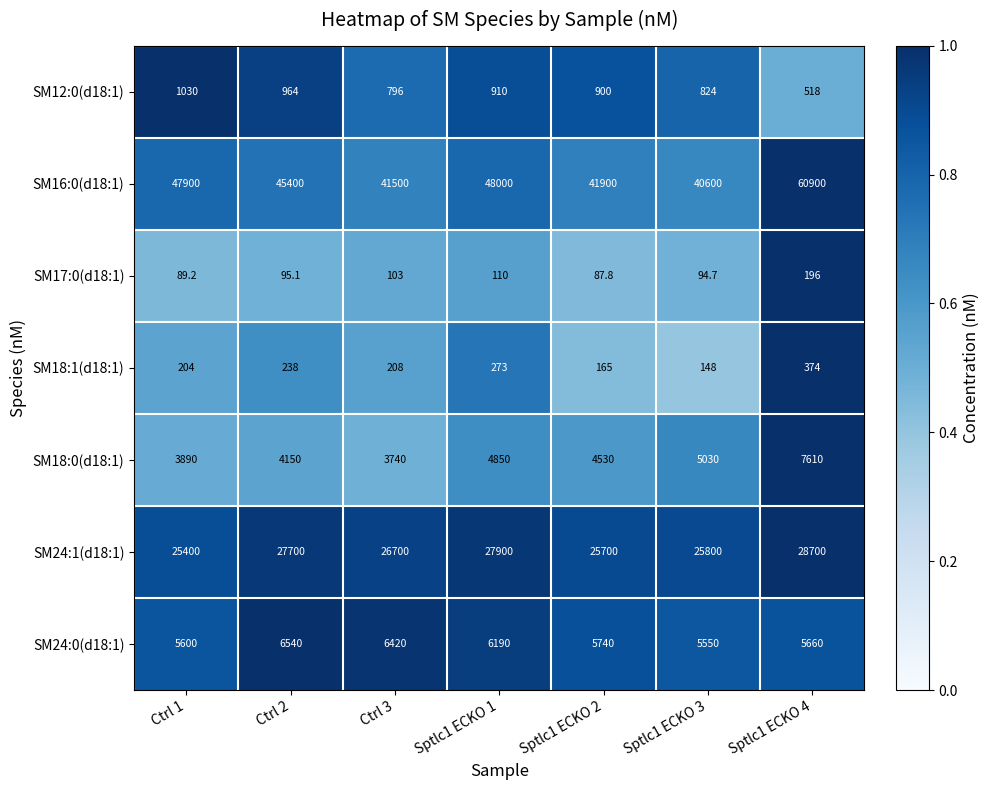

What is the average value of the SM18:0(d18:1) series?

4828.6